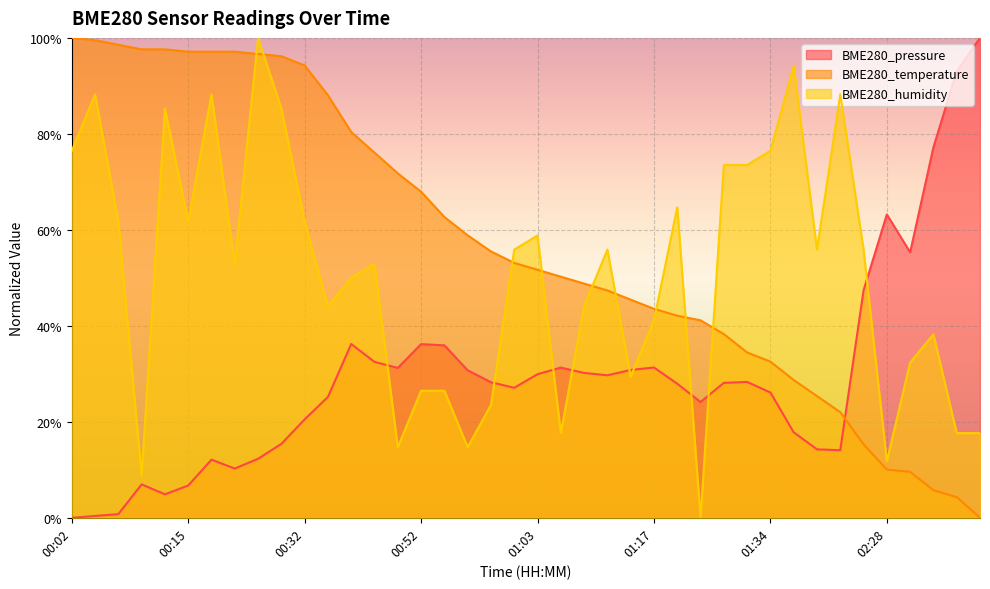

True or false: BME280_humidity has a value of 1.0 at 00:22.

True